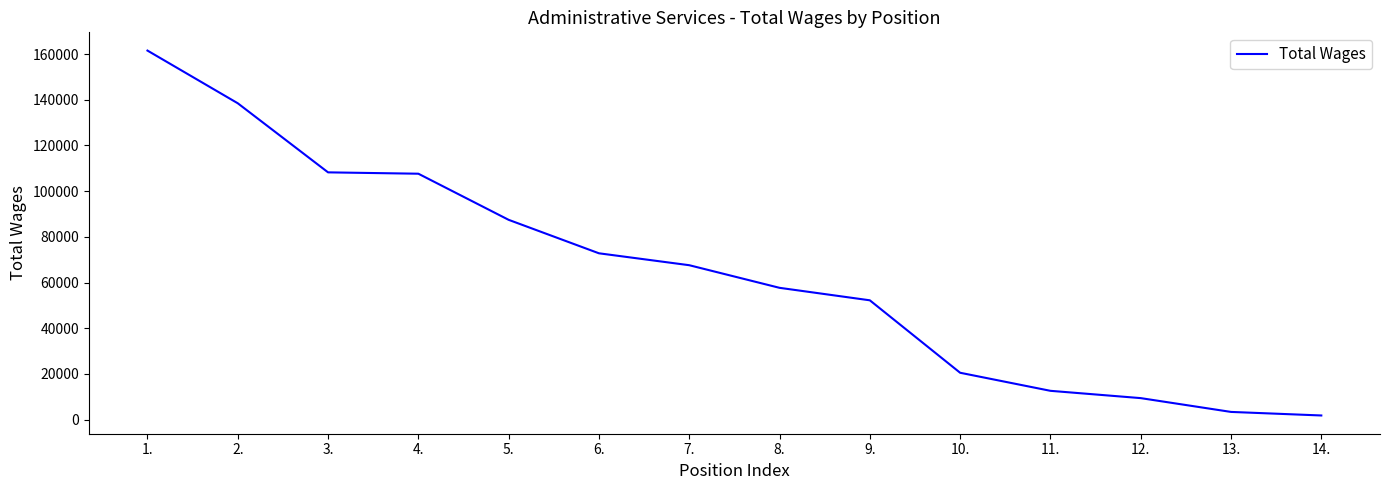

What is the change in value from 6. to 14.?

-70989